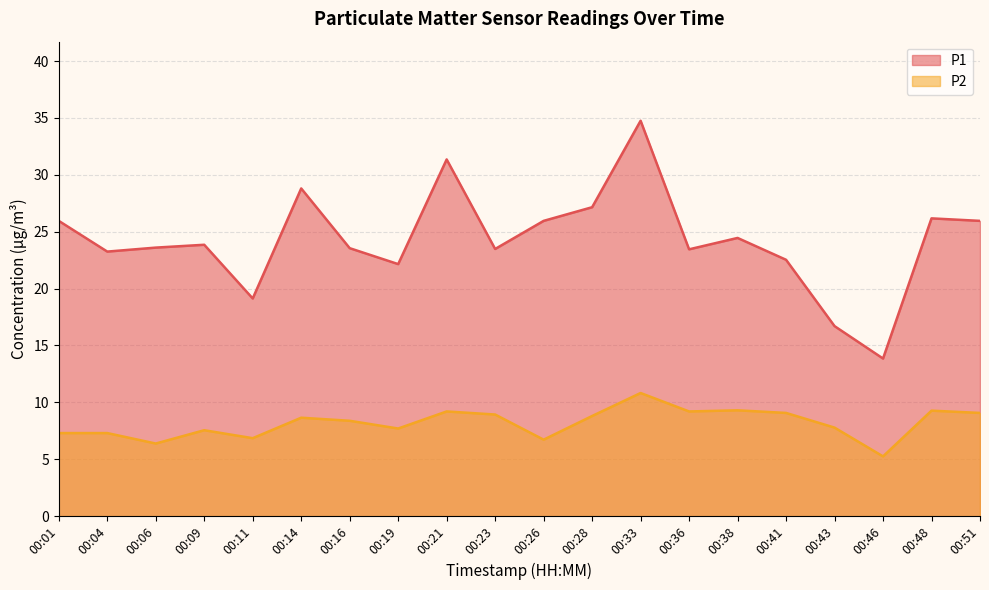

True or false: P1 and P2 cross at least once.

False